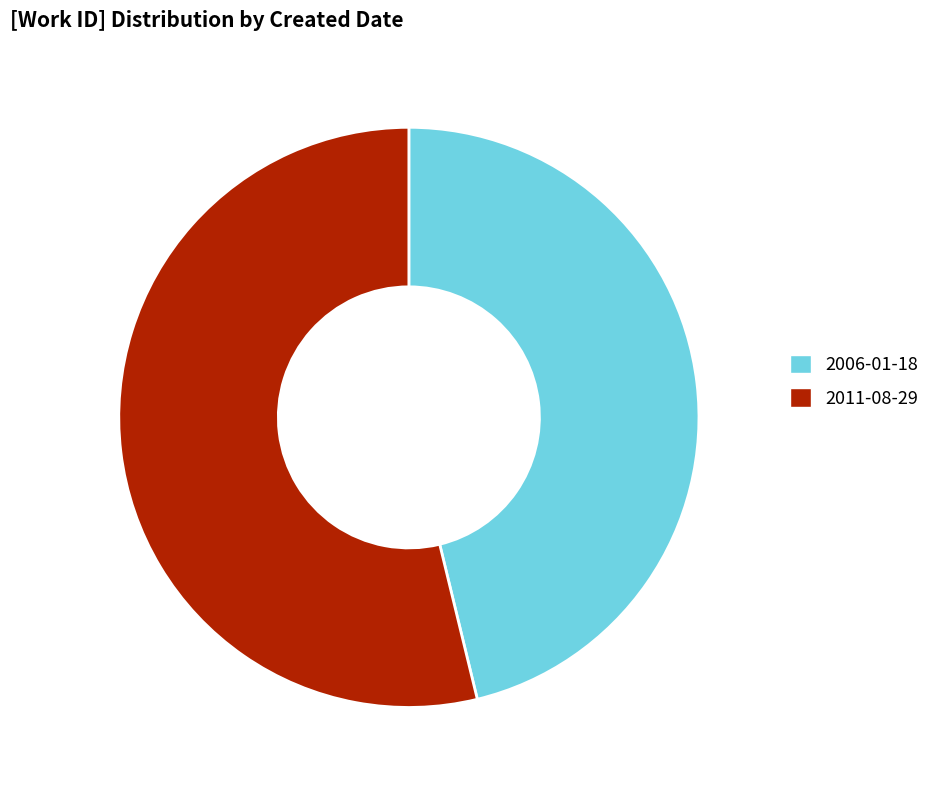

Combined, do 2006-01-18 and 2011-08-29 account for over 50%?

Yes